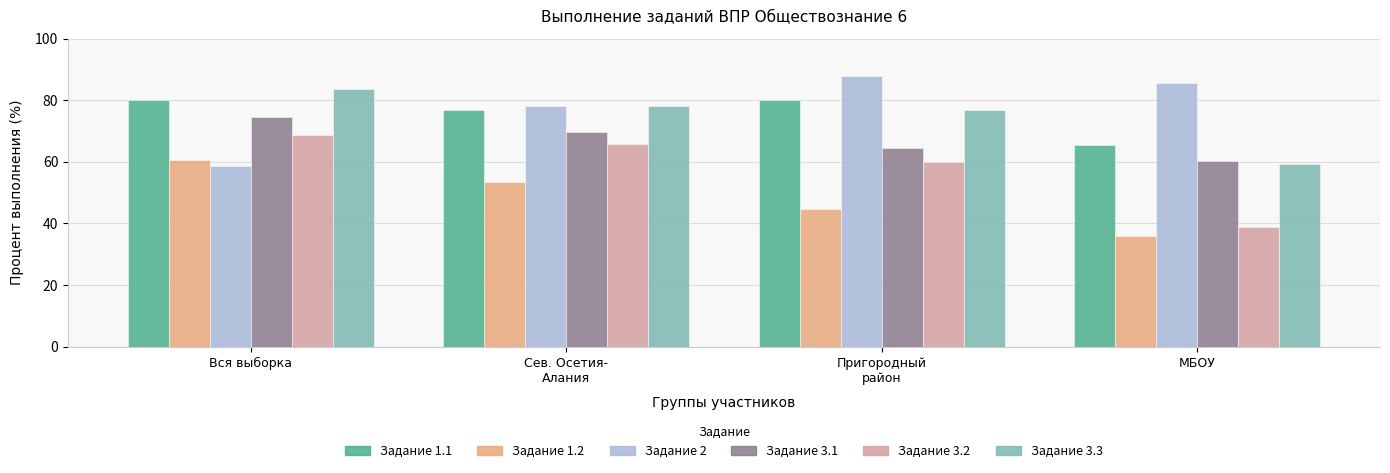

Are the bars grouped side by side (vs. stacked)?

Yes